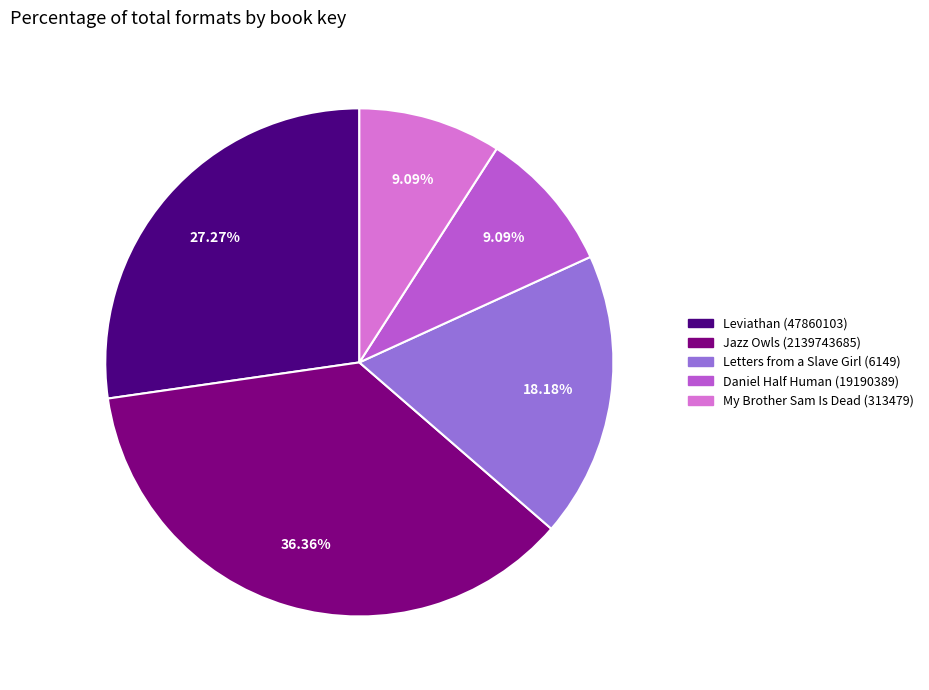

Is Daniel Half Human (19190389) the majority of the pie?

No